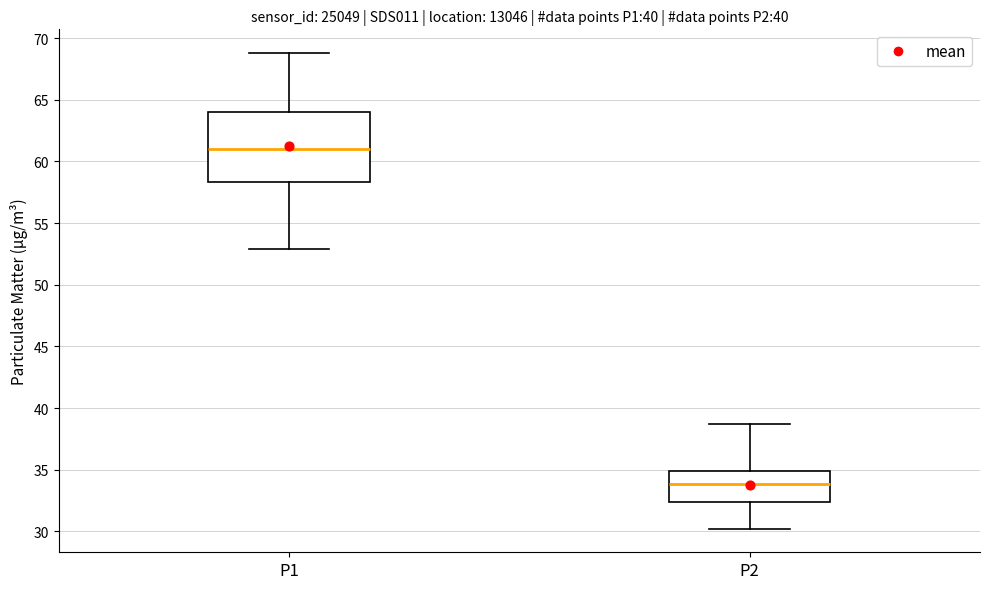

Comparing the boxes themselves (not the whiskers), which one is the tallest?

P1